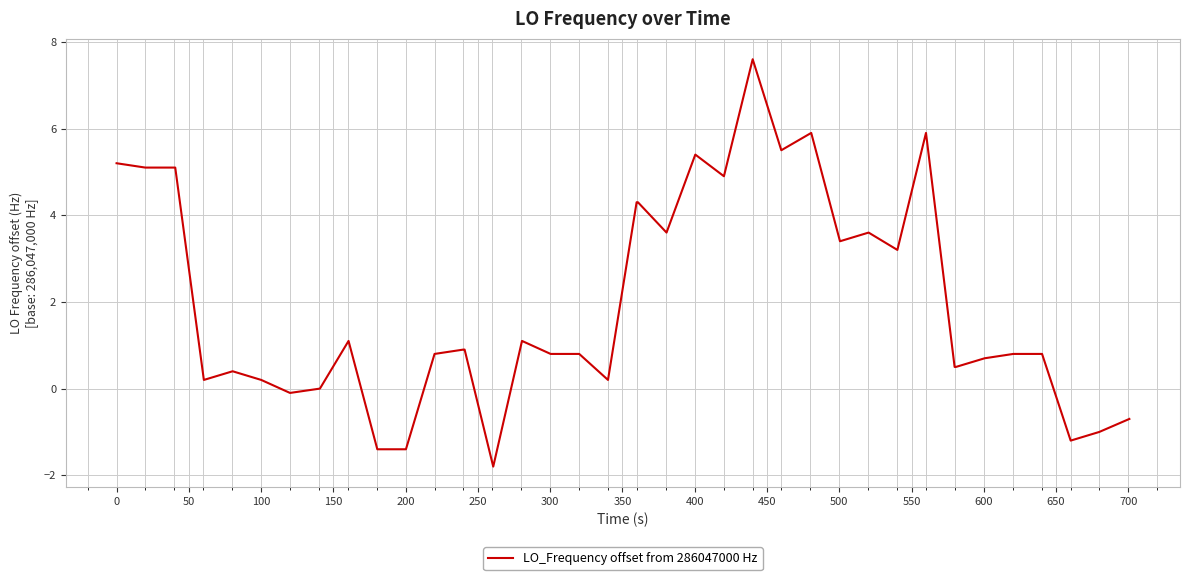

What is the greatest value displayed?

7.6